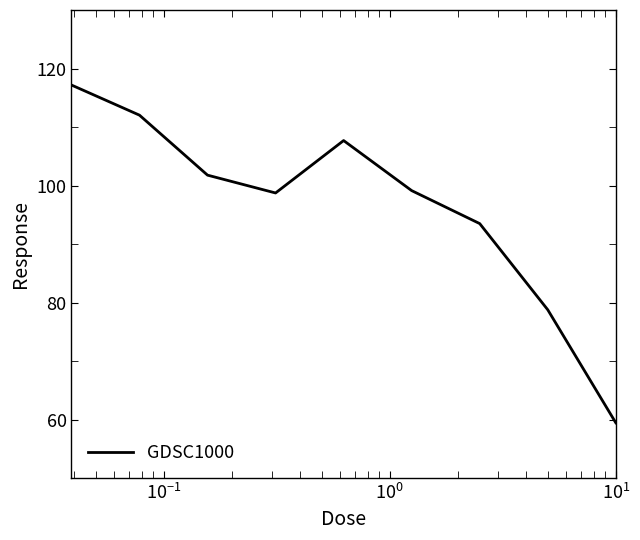

What is the difference between the maximum and minimum values?

57.7